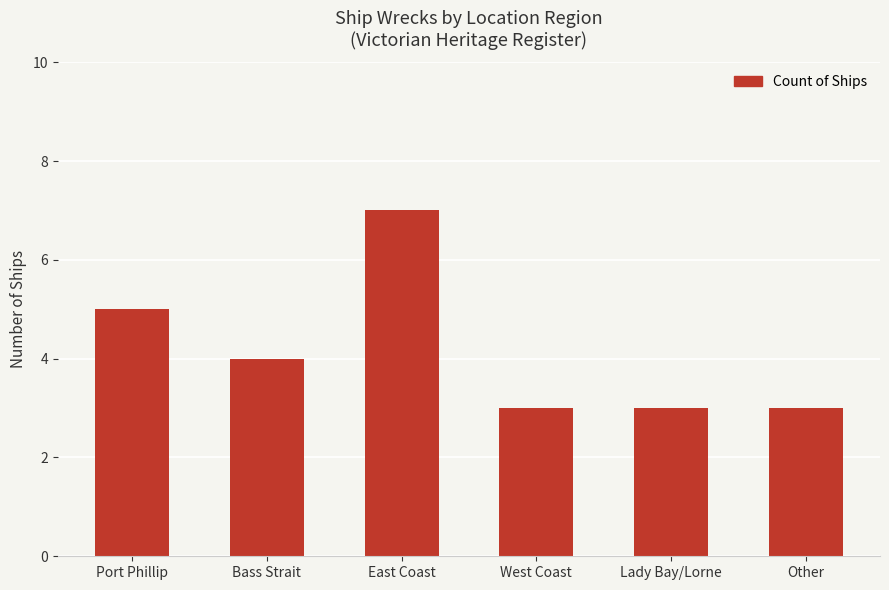

What is the label of the 2nd bar from the left?

Bass Strait